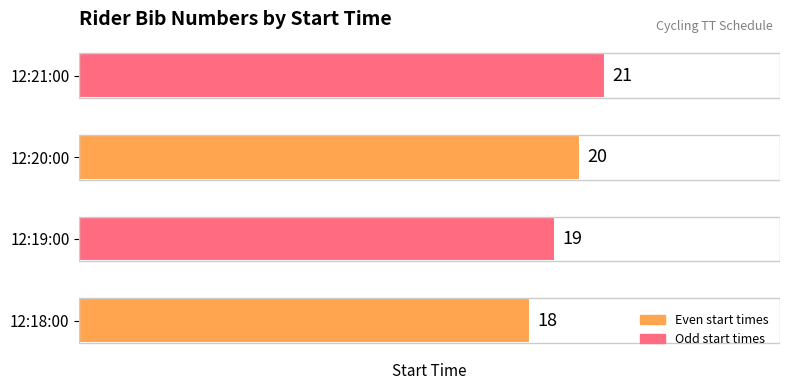

How many categories are shown in the chart?

4